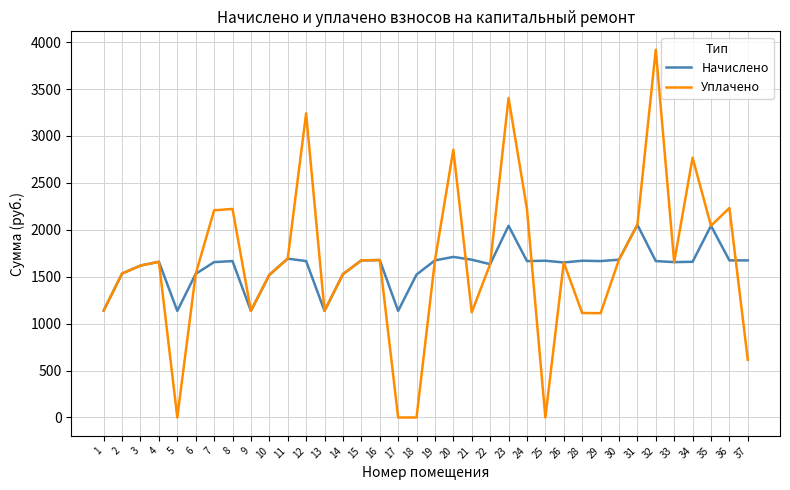

What is the difference between the maximum and second lowest values in the Начислено series?

918.1